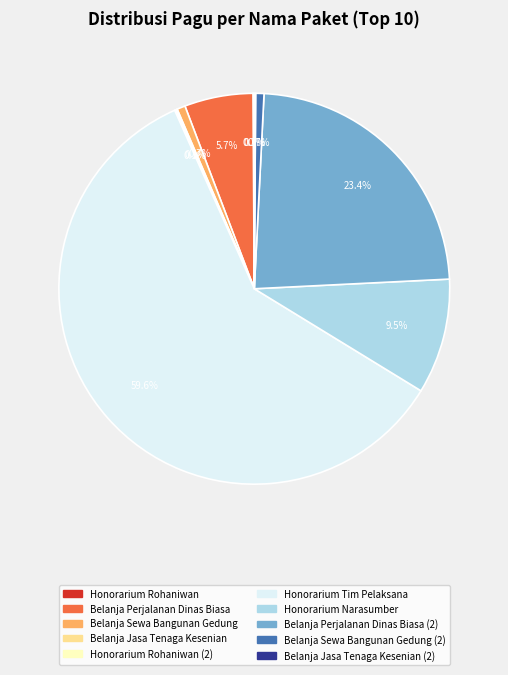

Is there any slice that represents more than half of the pie?

Yes